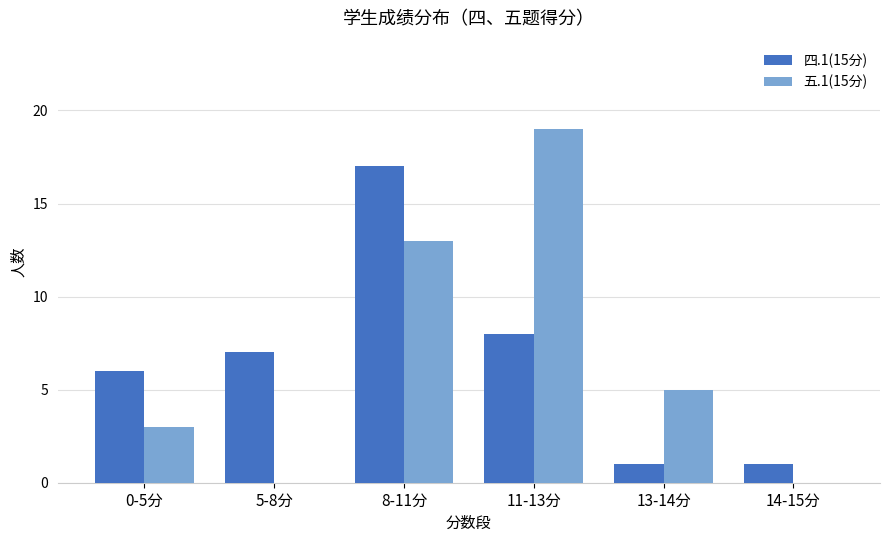

What are all the series names shown in the legend?

四.1(15分), 五.1(15分)